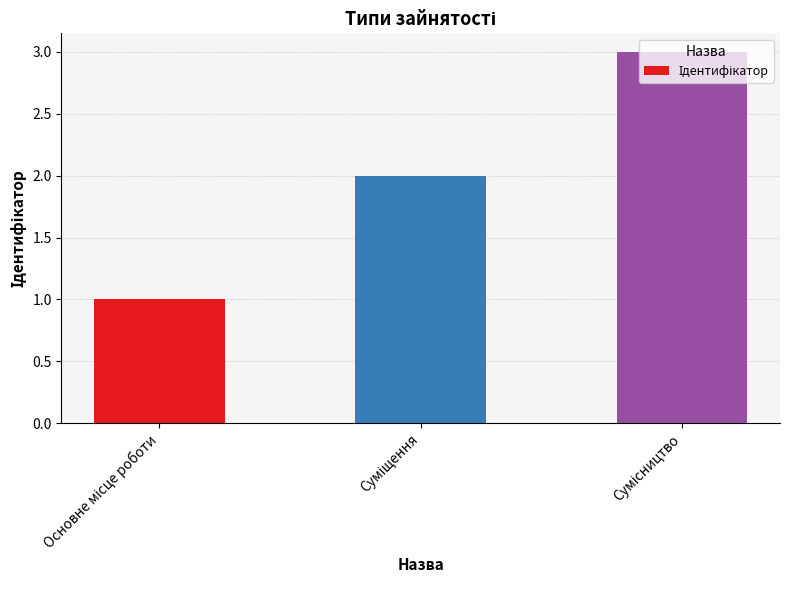

What is the maximum value shown in the chart?

3